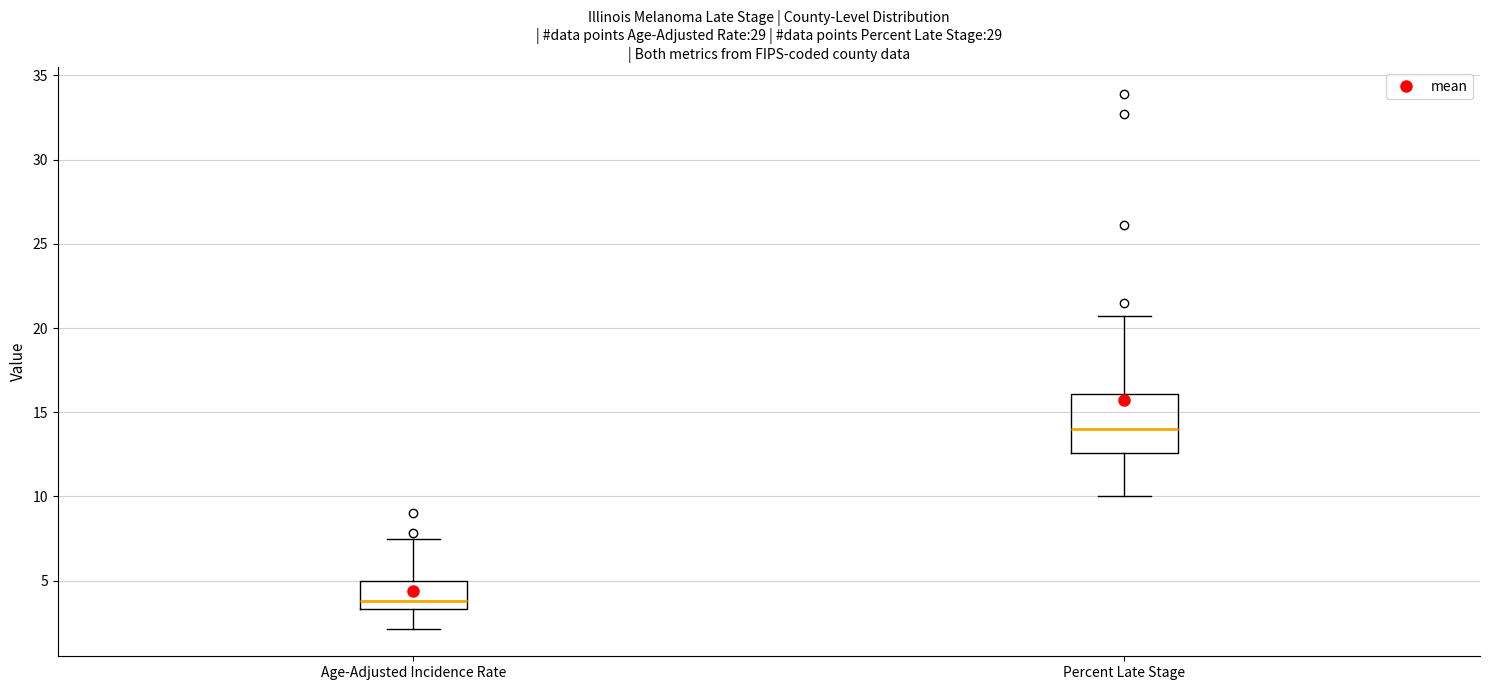

Which box has the lowest median line?

Age-Adjusted Incidence Rate